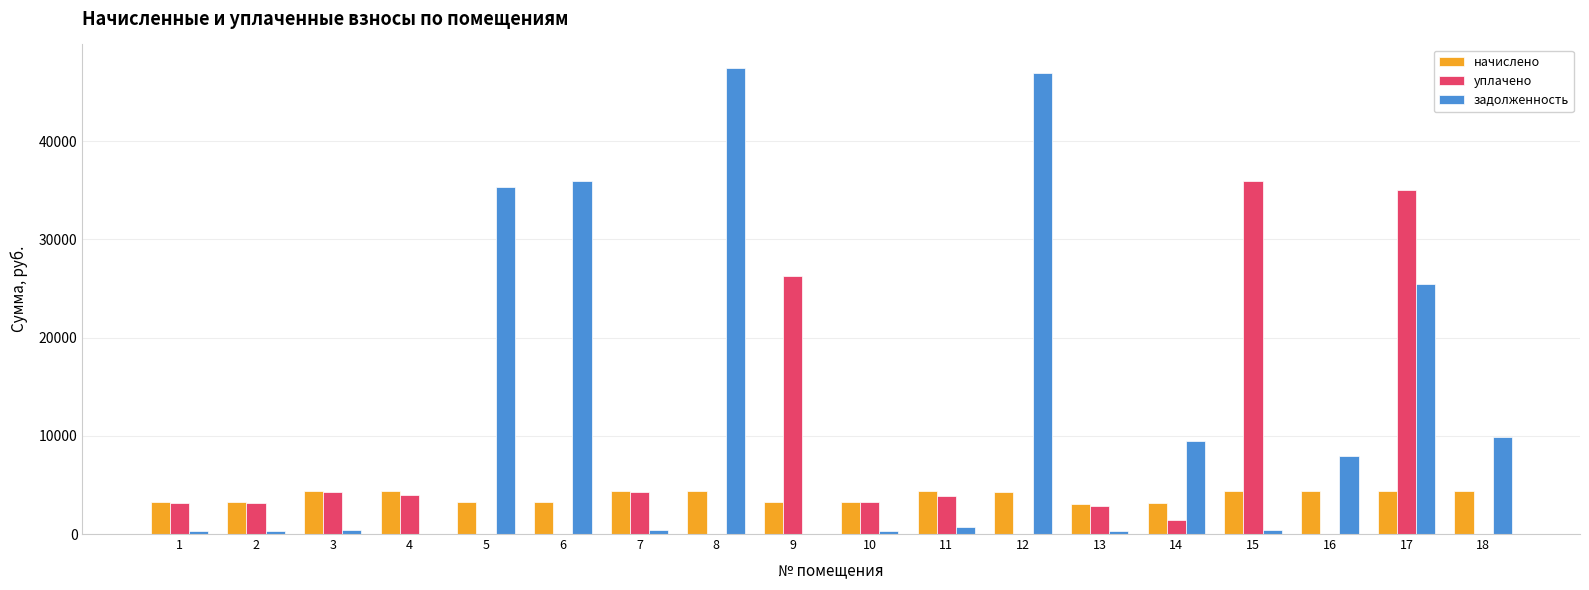

Which series has the largest total across all categories?

задолженность